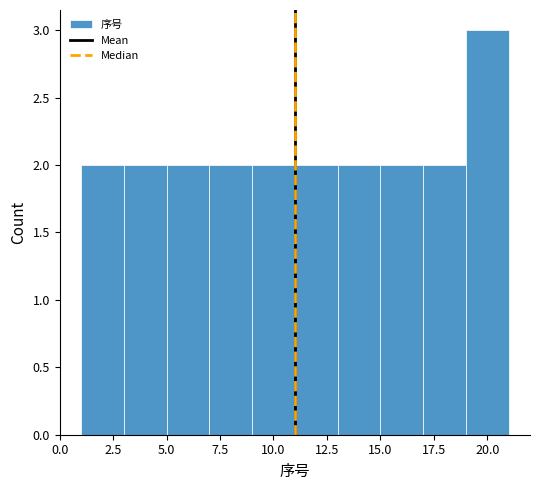

How tall is the bar that spans 17 to 19 on the x-axis? The values are not printed on the chart, so give them approximately, as read against the axis.

2